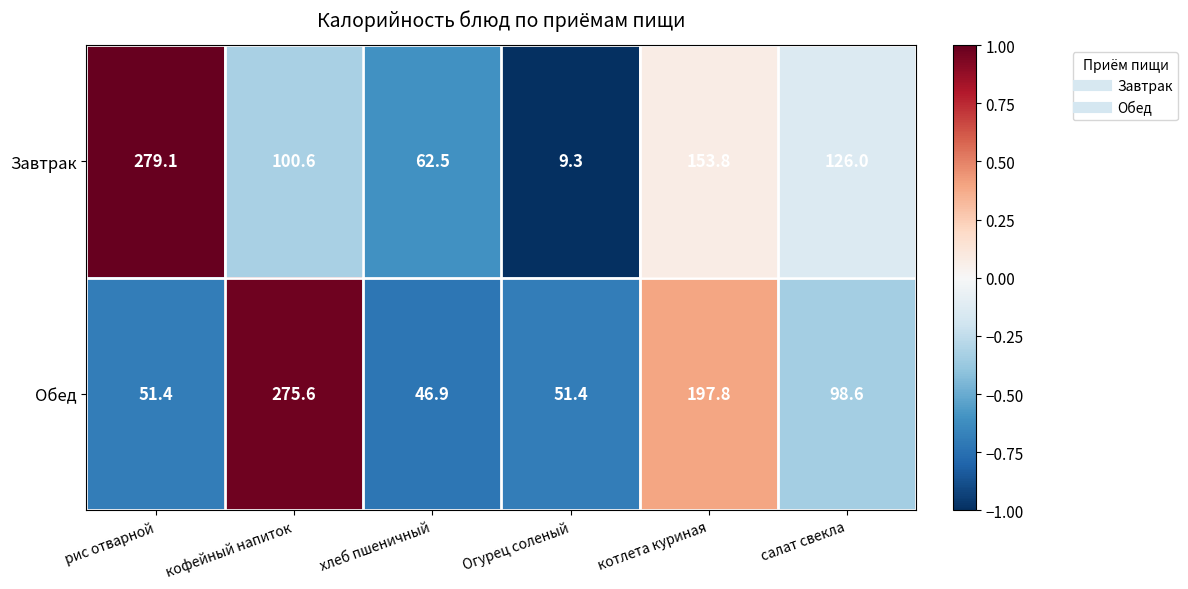

What is the difference between the maximum and second lowest values in the Обед series?

224.2